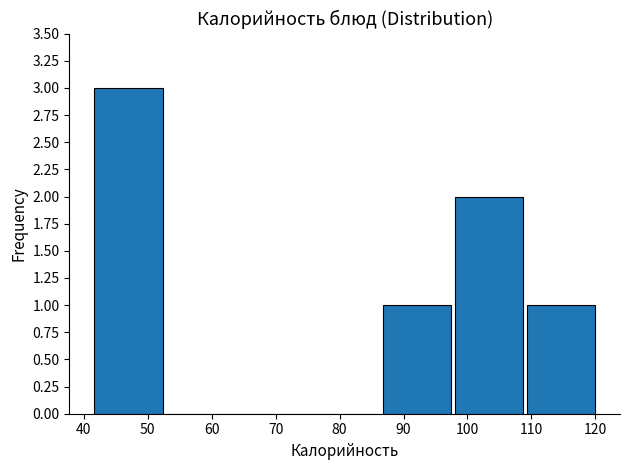

Reading left to right, transcribe this chart: for each bar, give the range it covers on the x-axis and its height. Neither the bar edges nor the heights are printed on the chart, so give them approximately, as read against the axes.

41 to 53: 3
53 to 64: 0
64 to 75: 0
75 to 86: 0
86 to 98: 1
98 to 109: 2
109 to 120: 1